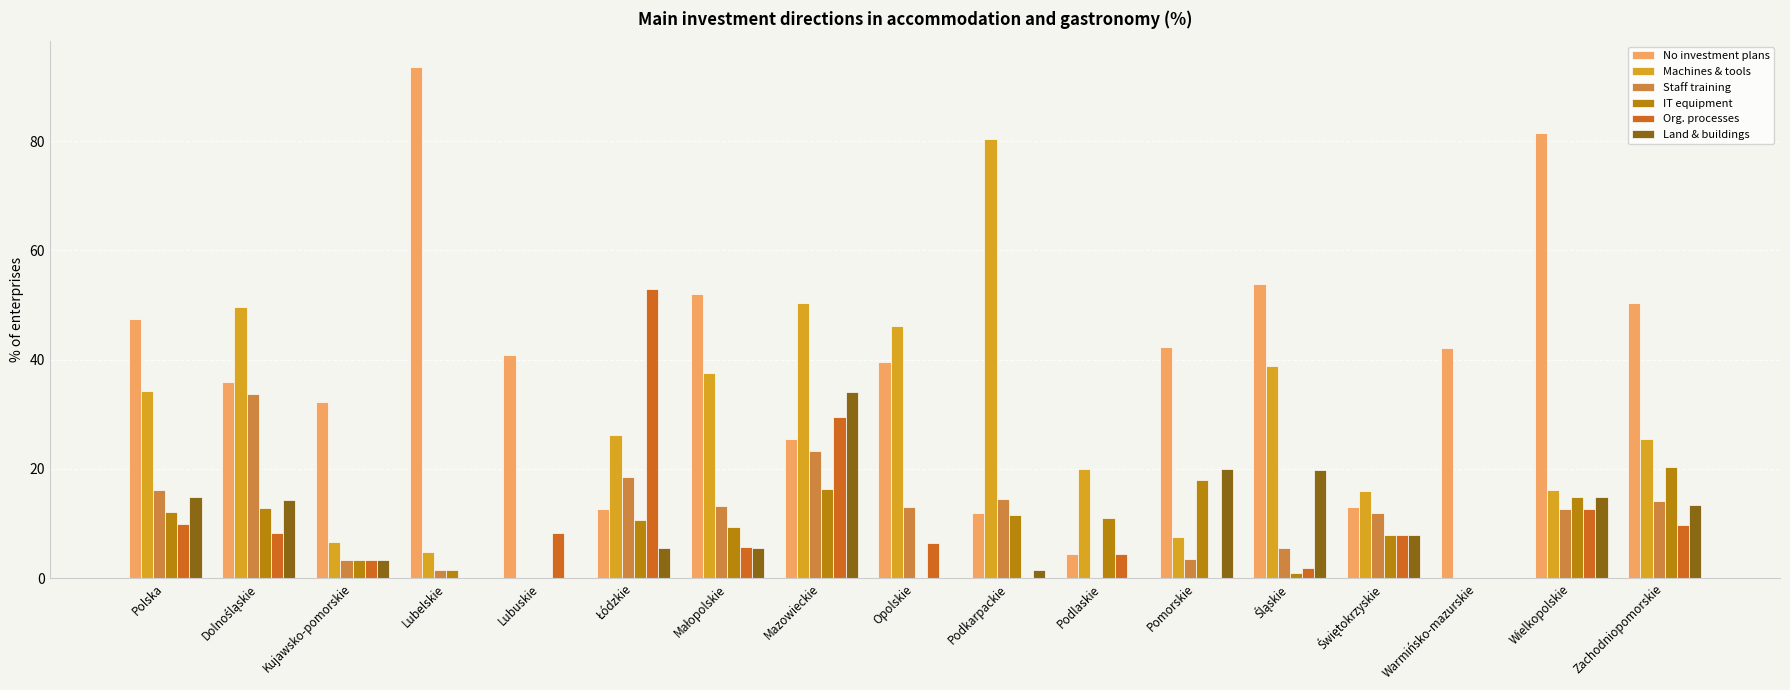

True or false: Org. processes has a value of 28.1 at Warmińsko-mazurskie.

False